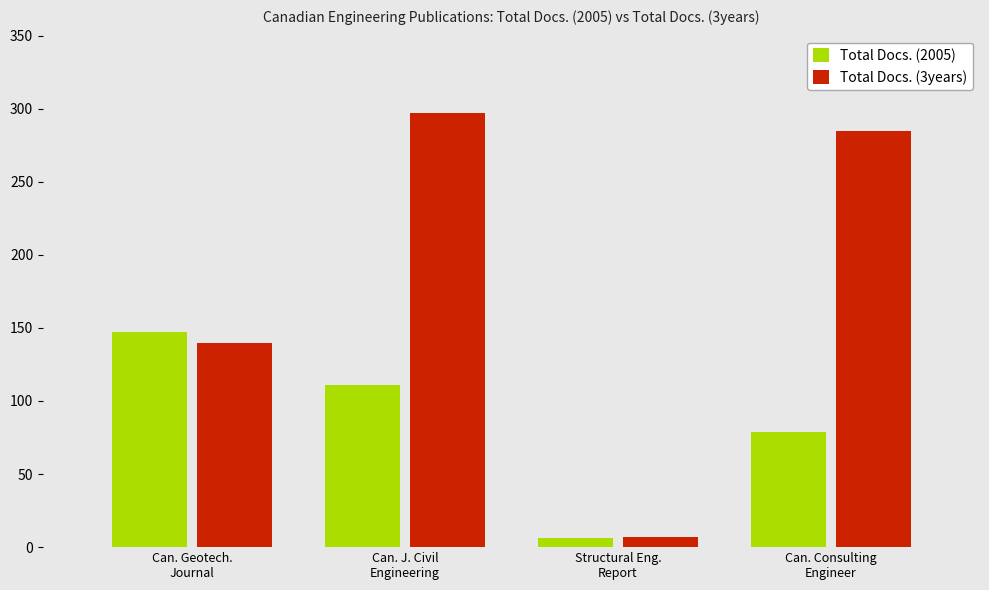

Rank the series by their average value, from highest to lowest.

Total Docs. (3years), Total Docs. (2005)